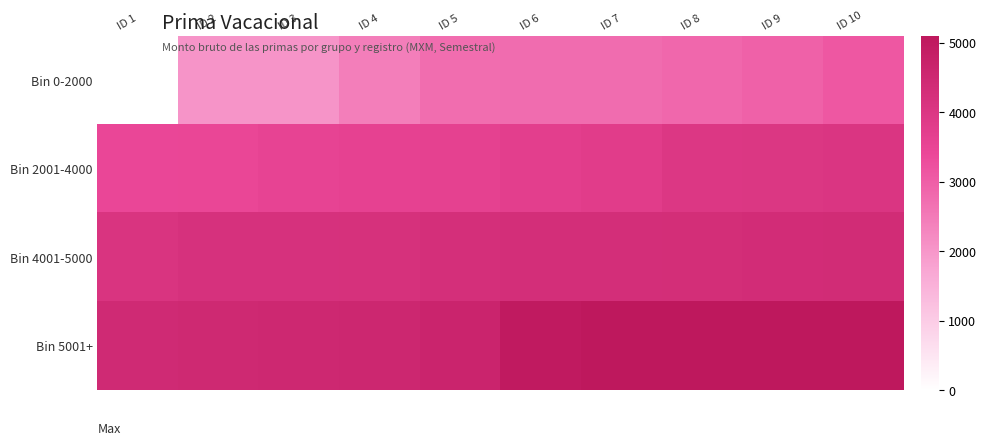

How many series are shown in this chart?

4